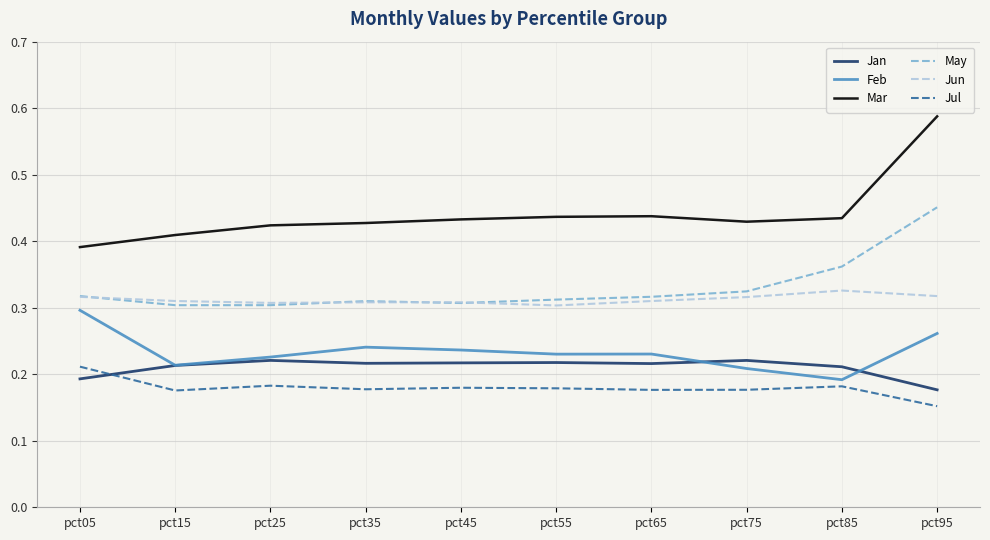

Where is Feb nearest to the value 0?

pct85